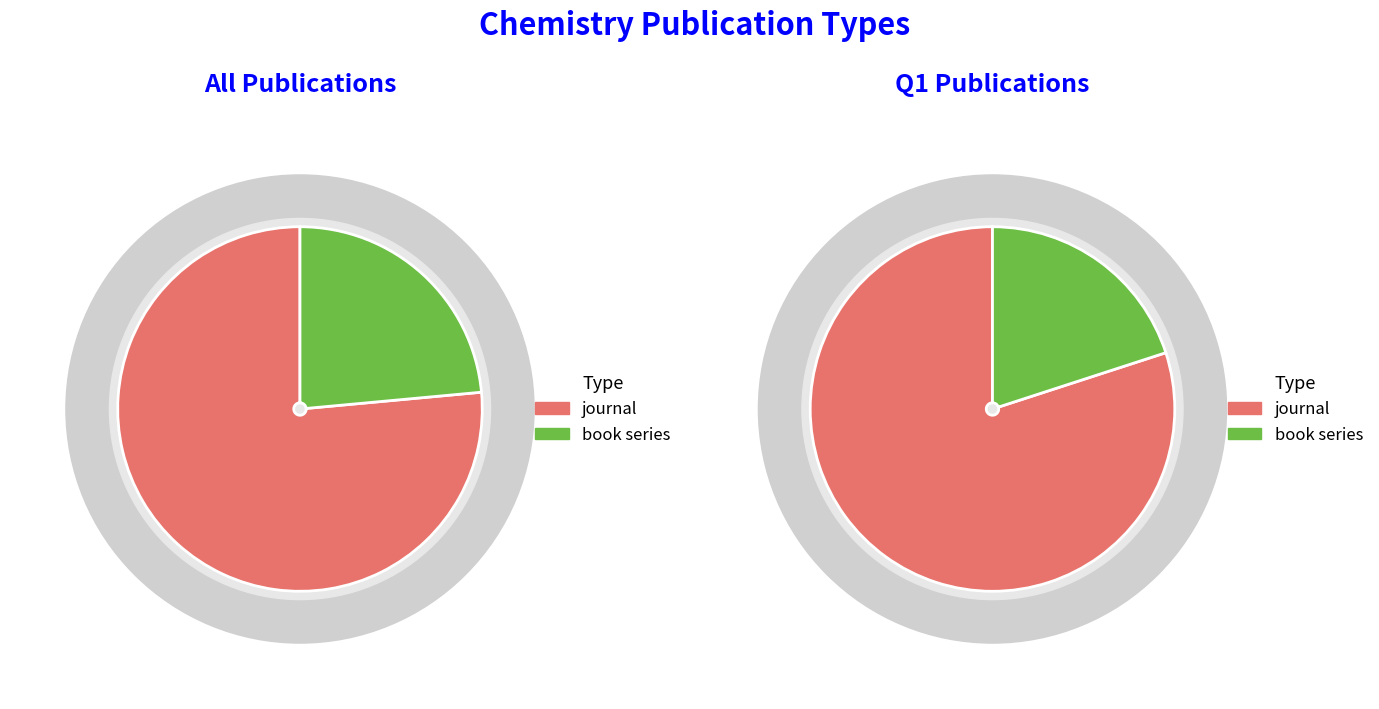

Rank the categories by value from lowest to highest.

book series, journal